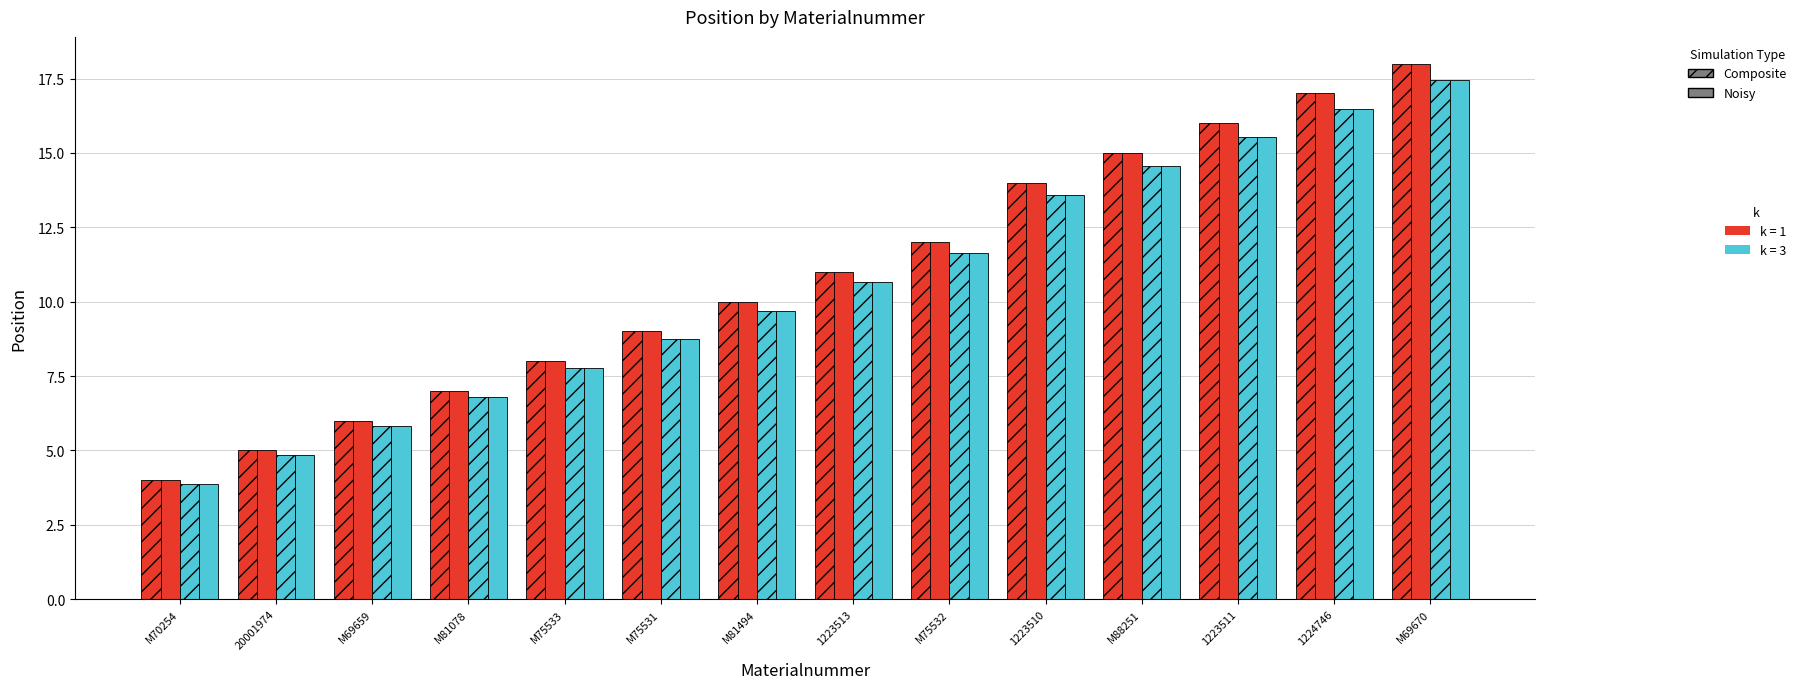

What is the label of the 13th bar from the left?

1224746